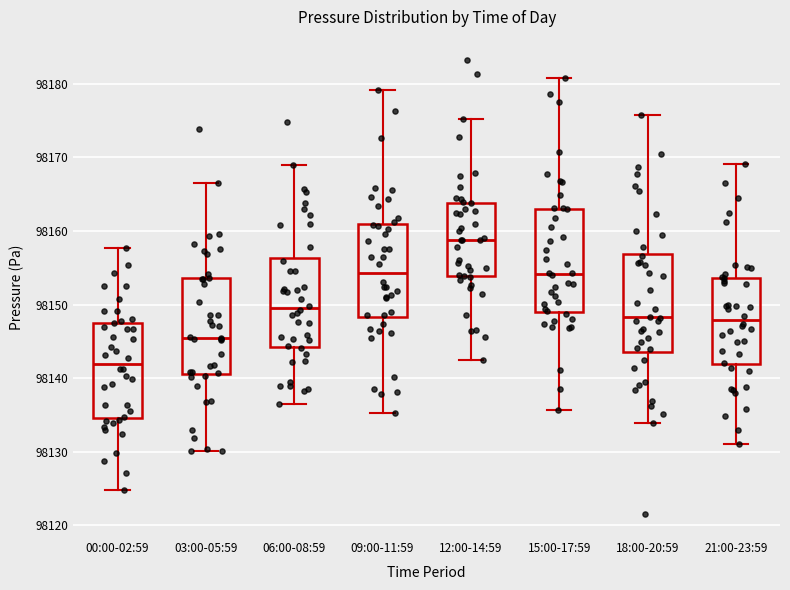

Which box's median line is the highest?

12:00-14:59